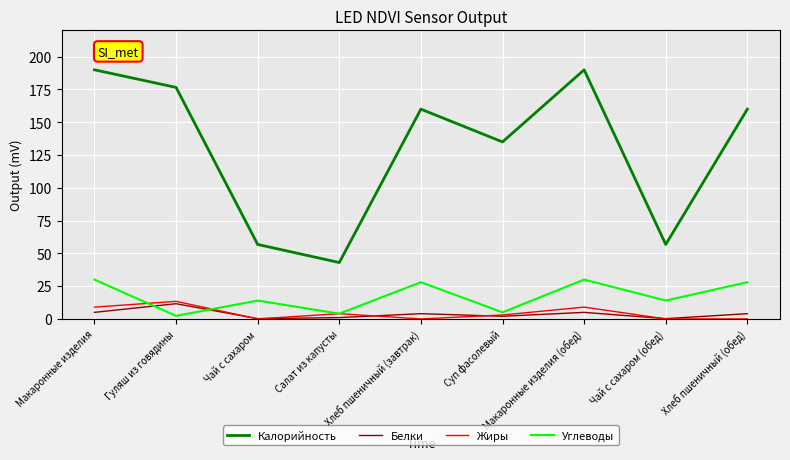

True or false: Калорийность and Жиры intersect in this chart.

False